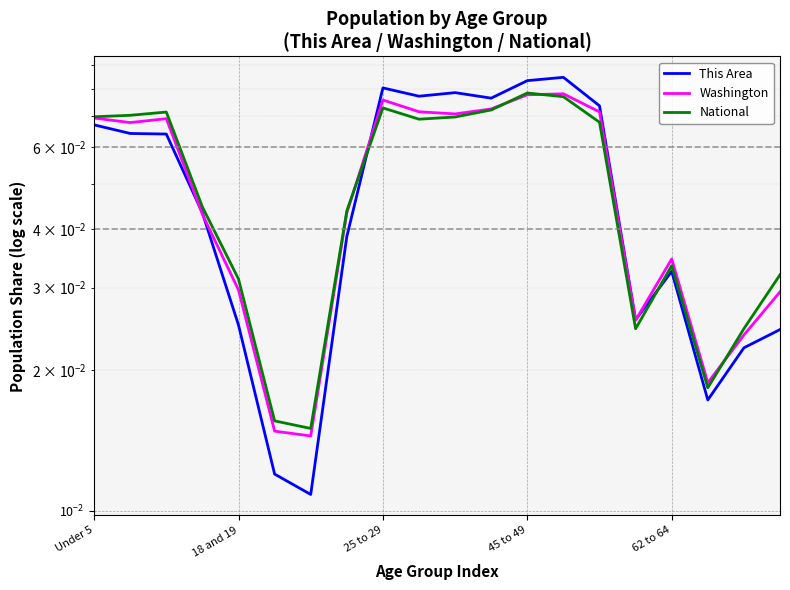

Reading left to right, what are all the values shown in this chart?

This Area: 0.1	0.1	0.1	0.0	0.0	0.0	0.0	0.0	0.1	0.1	0.1	0.1	0.1	0.1	0.1	0.0	0.0	0.0	0.0	0.0
Washington: 0.1	0.1	0.1	0.0	0.0	0.0	0.0	0.0	0.1	0.1	0.1	0.1	0.1	0.1	0.1	0.0	0.0	0.0	0.0	0.0
National: 0.1	0.1	0.1	0.0	0.0	0.0	0.0	0.0	0.1	0.1	0.1	0.1	0.1	0.1	0.1	0.0	0.0	0.0	0.0	0.0